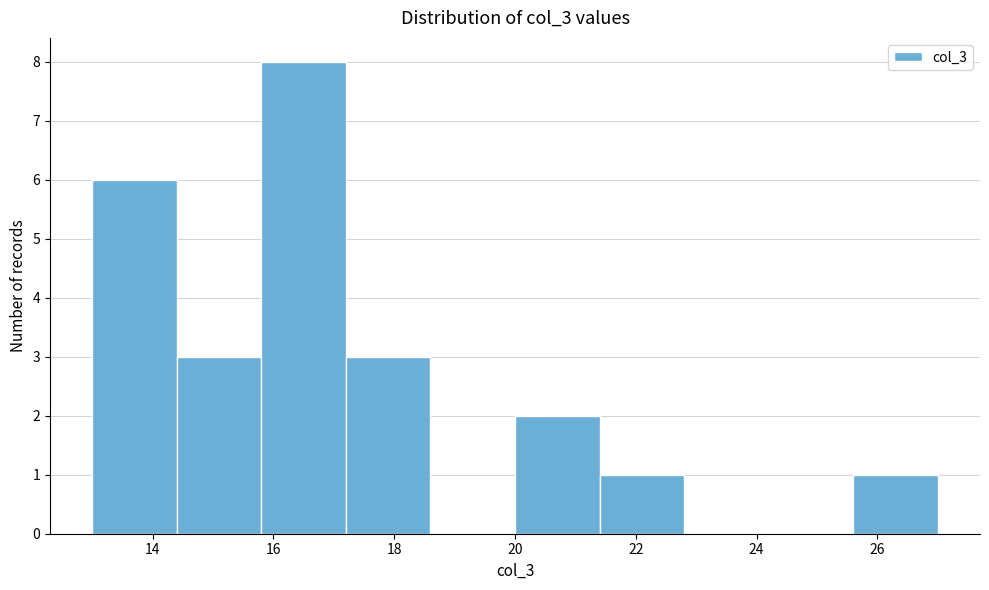

Which range on the x-axis has the tallest bar?

15.8 to 17.2